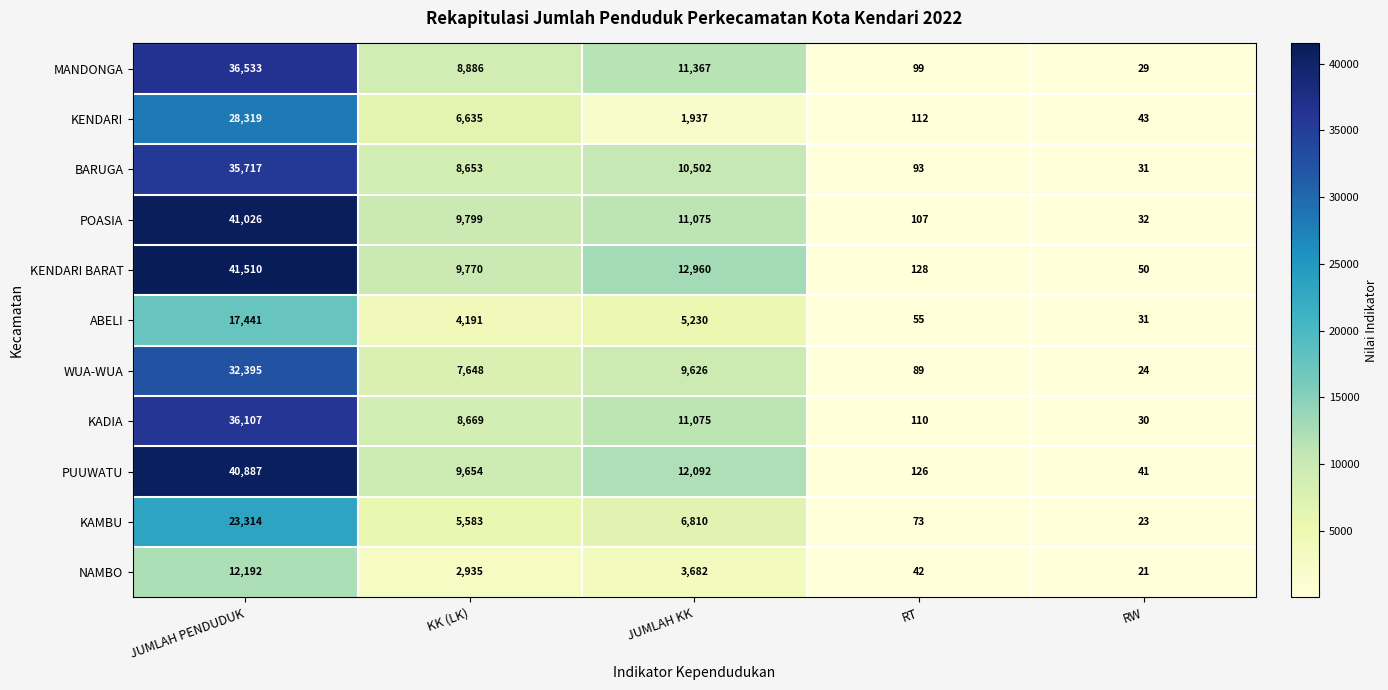

At which label is NAMBO closest to 6106?

JUMLAH KK